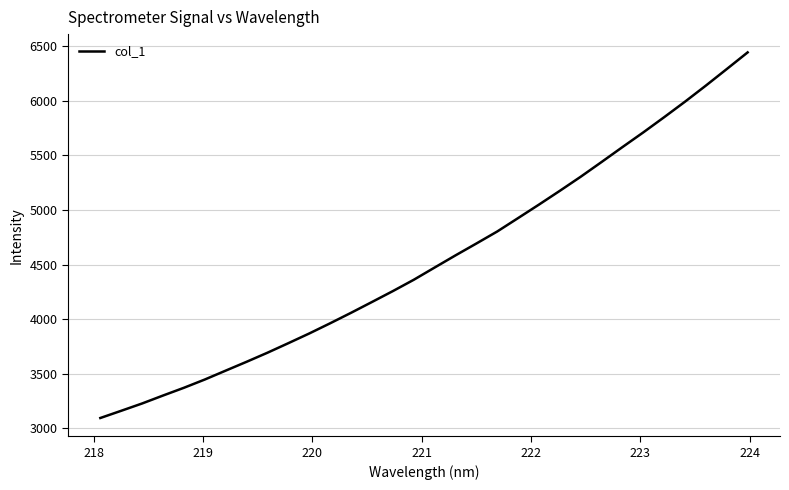

What is the maximum value shown in the chart?

6440.3